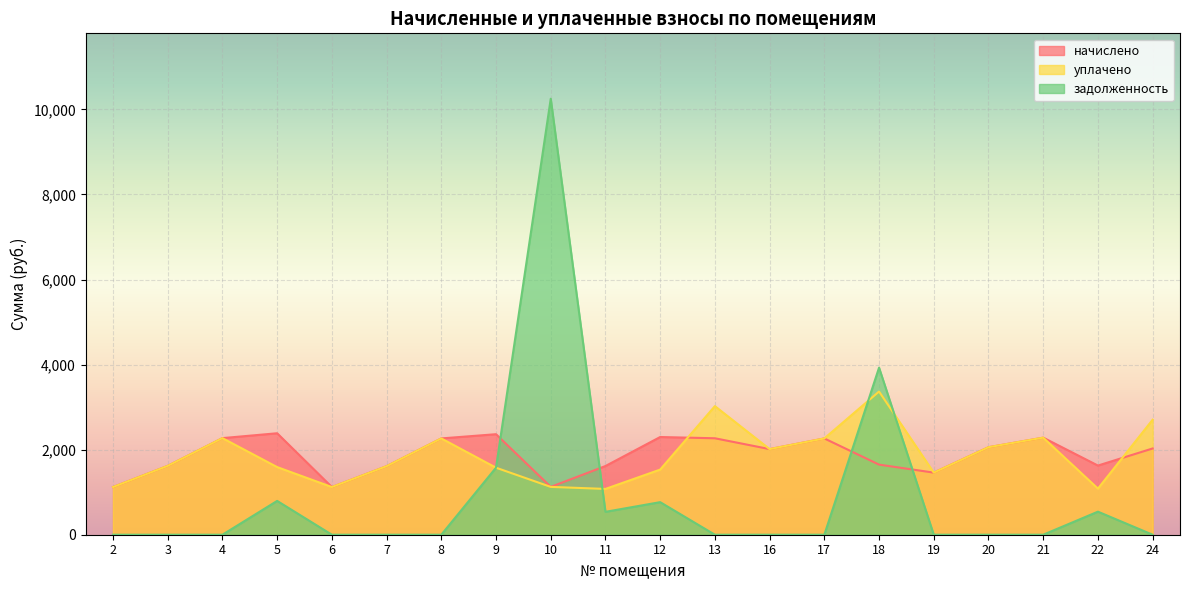

Reading left to right, what are all the values shown in this chart?

начислено: 2=1120.9	3=1618.6	4=2271.2	5=2385.5	6=1120.9	7=1611.2	8=2263.8	9=2363.4	10=1124.5	11=1614.9	12=2297.0	13=2267.5	16=2013.1	17=2263.8	18=1648.1	19=1460.0	20=2057.3	21=2282.2	22=1626.0	24=2027.8
уплачено: 2=1120.9	3=1618.6	4=2271.2	5=1590.3	6=1120.9	7=1611.2	8=2263.8	9=1575.6	10=1124.5	11=1076.6	12=1531.3	13=3023.4	16=2013.1	17=2263.8	18=3366.6	19=1460.0	20=2057.3	21=2282.2	22=1084.0	24=2703.8
задолженность: 2=0.0	3=0.0	4=0.0	5=795.2	6=0.0	7=0.0	8=0.0	9=1575.6	10=10250.2	11=538.3	12=765.7	13=0.0	16=0.0	17=0.0	18=3927.9	19=0.0	20=0.0	21=0.0	22=542.0	24=0.0